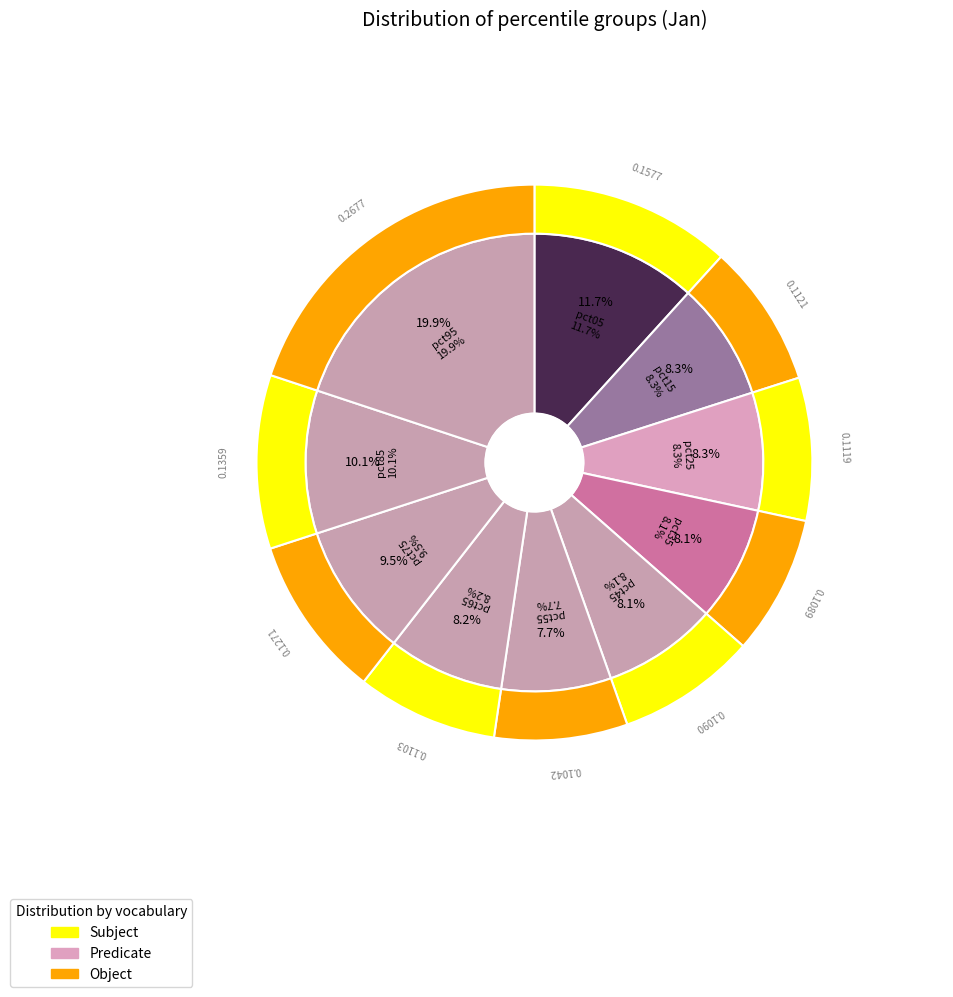

Rank the categories by value from highest to lowest.

pct95, pct05, pct85, pct75, pct15, pct25, pct65, pct45, pct35, pct55